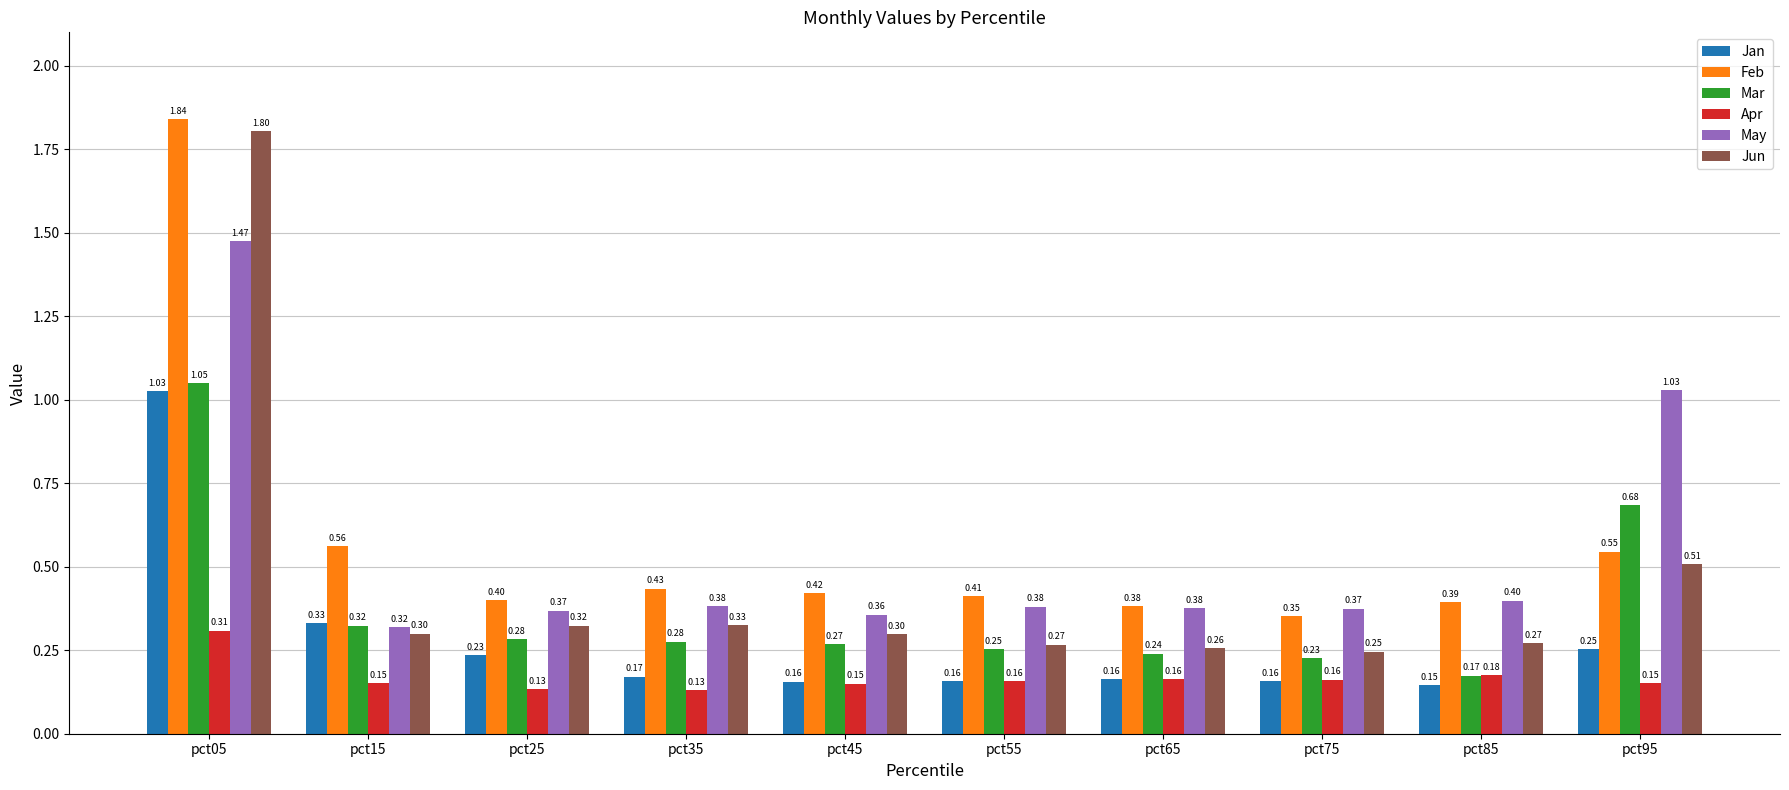

At how many categories does at least one series exceed 0?

10